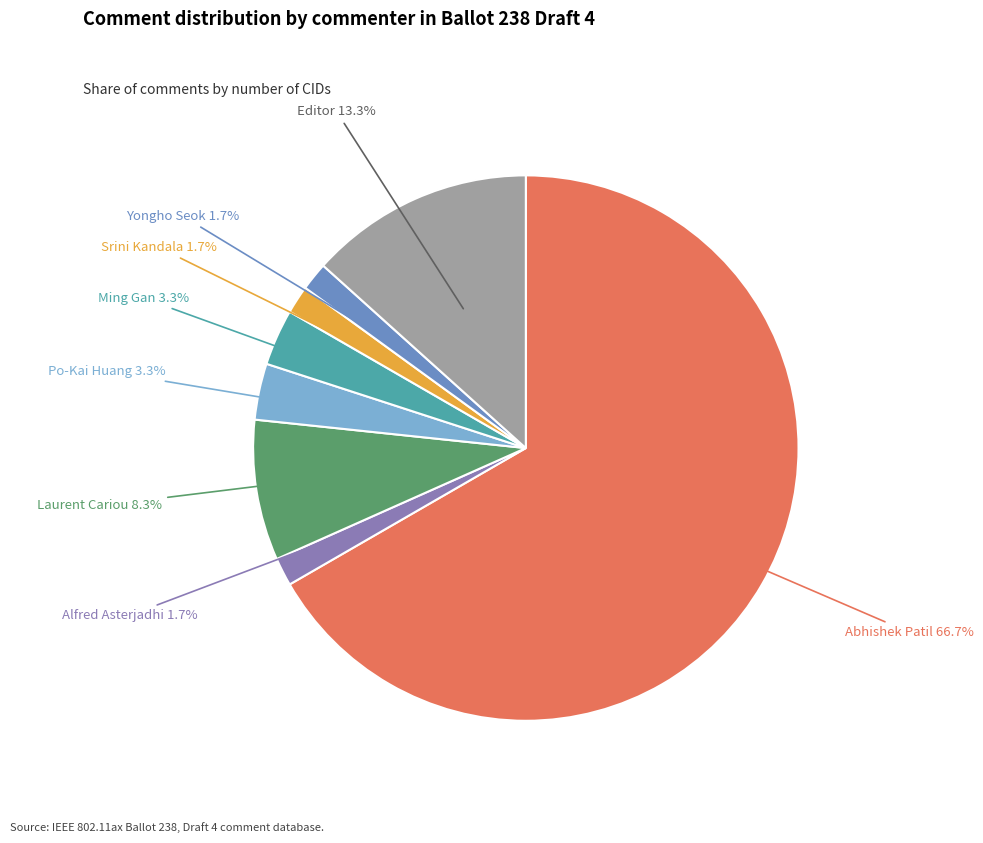

Which slice is the largest?

Abhishek Patil